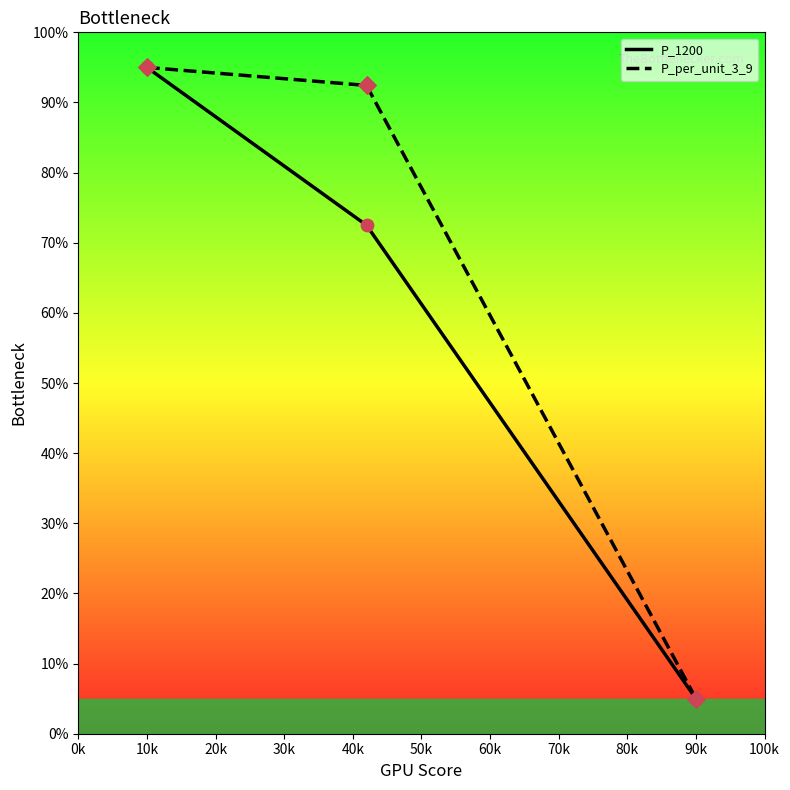

Which series has the largest total across all categories?

P_per_unit_3_9